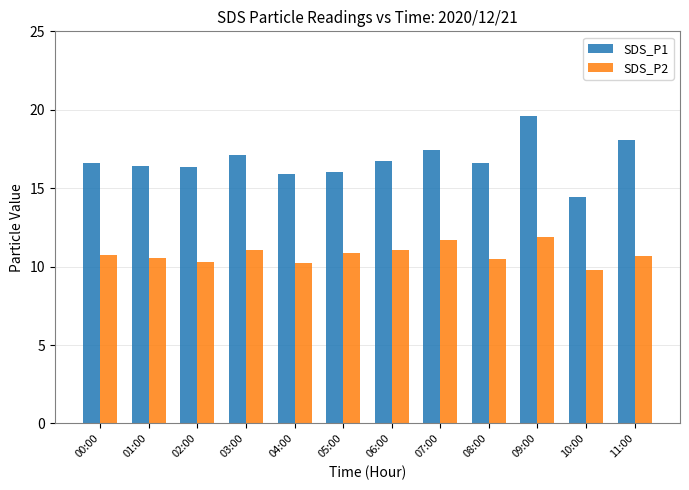

What is the spread (max minus min) of values at 05:00?

5.2